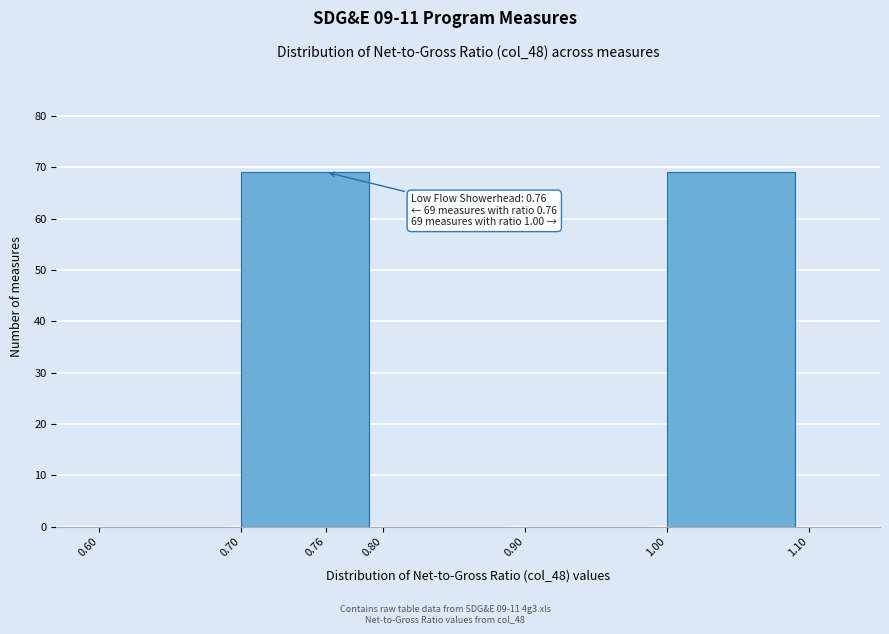

Reading left to right, what are all the values shown in this chart?

0.60=0	0.76=69	0.80=0	0.90=0	1.00=69